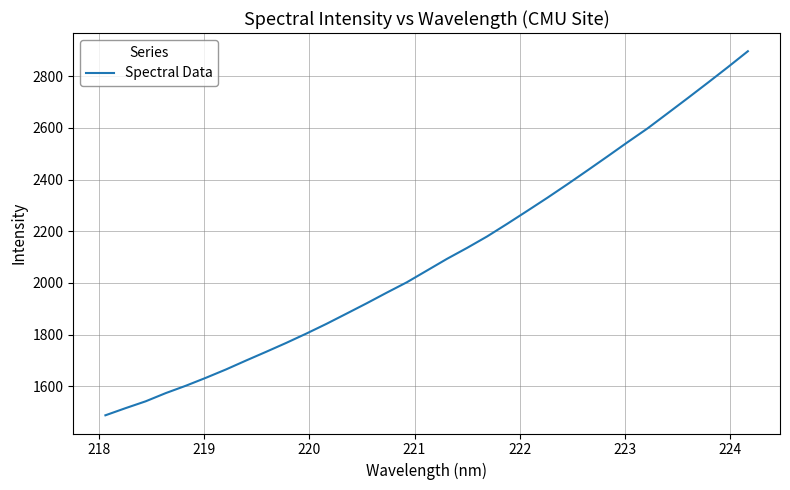

What is the sum of all values?

69247.4